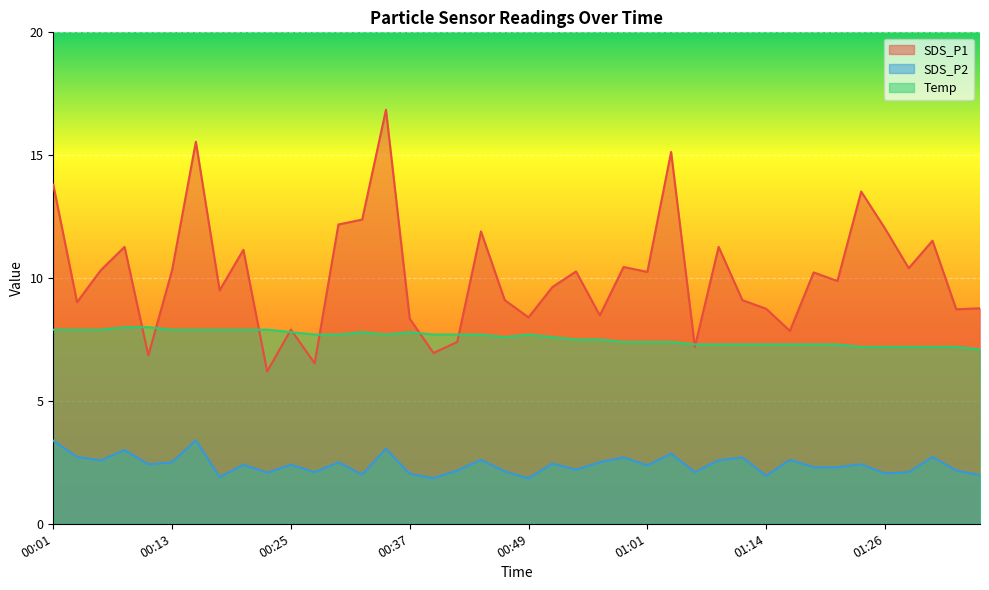

What is the label of the 8th point from the right?

01:18